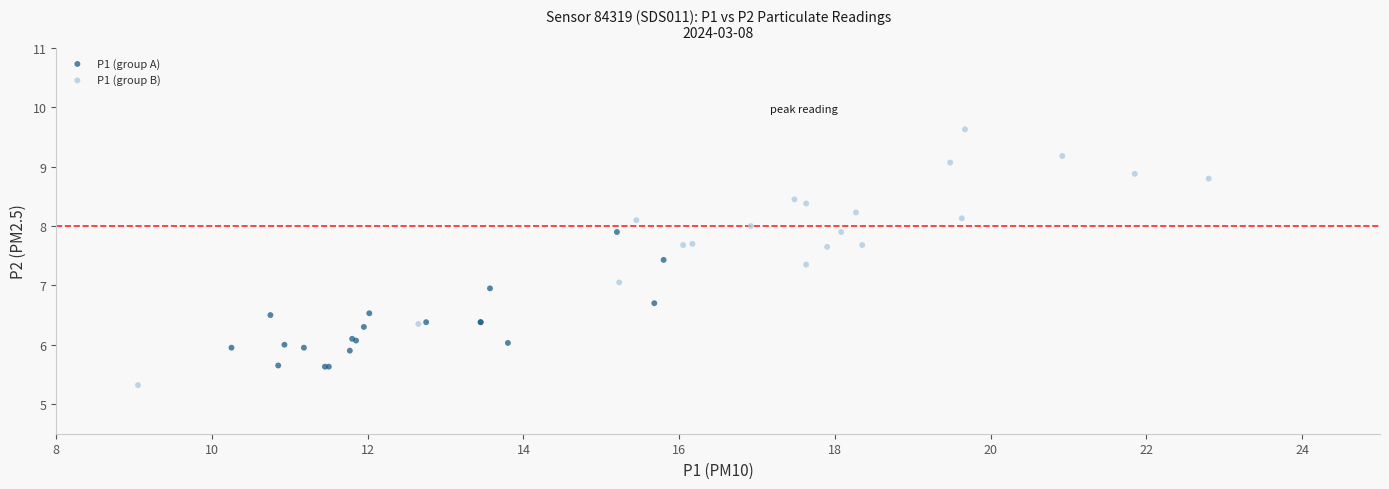

What are all the series names shown in the legend?

P1 (group A), P1 (group B)